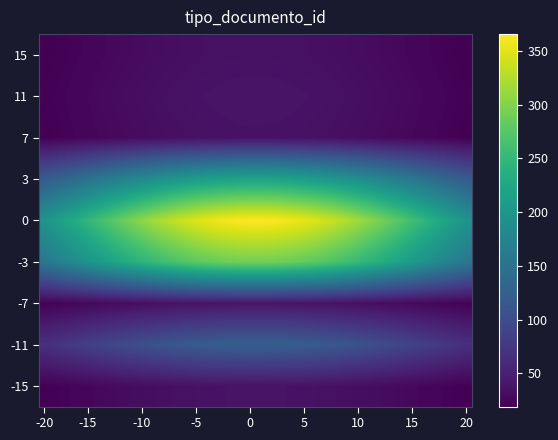

Which category has the lowest value across all series?

-20